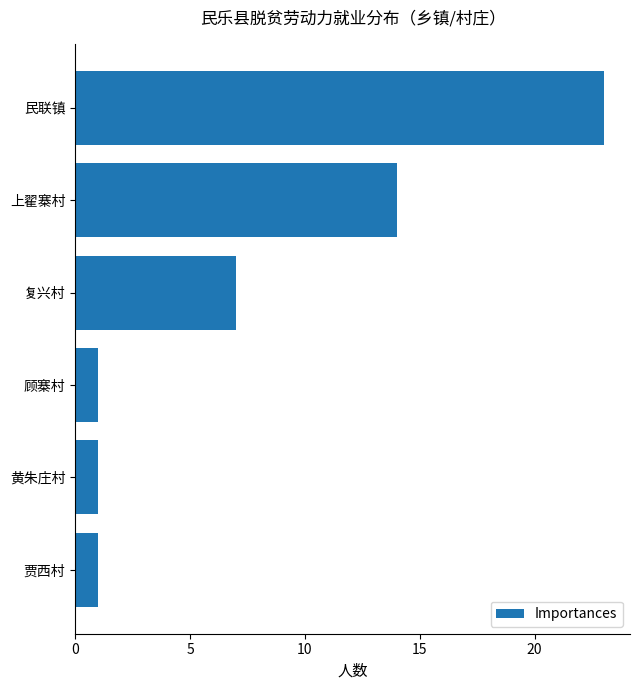

Which label corresponds to the largest value in the chart?

民联镇